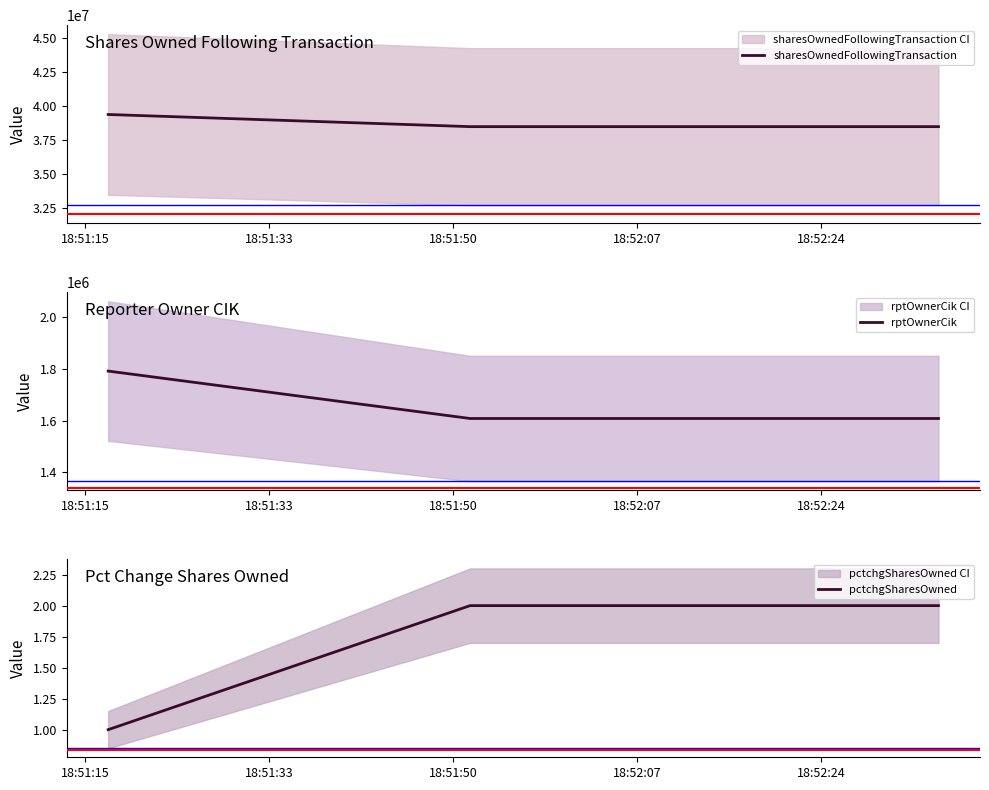

True or false: pctchgSharesOwned and sharesOwnedFollowingTransaction intersect in this chart.

False